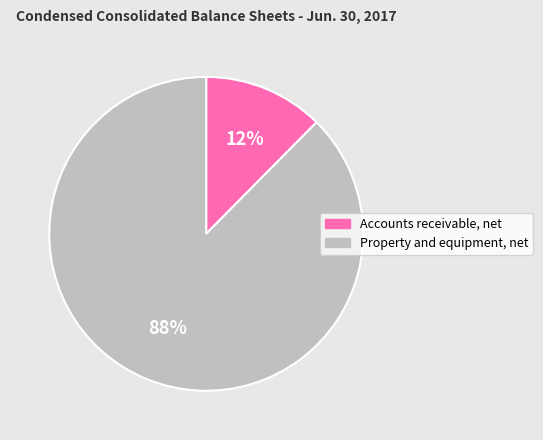

To the nearest percent, what is the average slice percentage?

50%